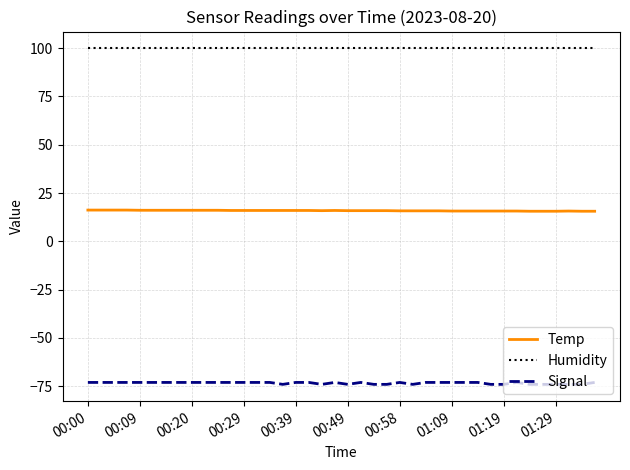

List the series in order of their peak value, highest first.

Humidity, Temp, Signal